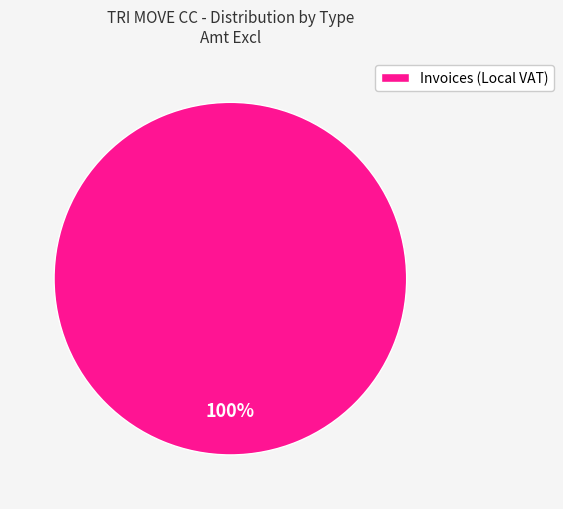

Is there any slice that represents more than half of the pie?

Yes